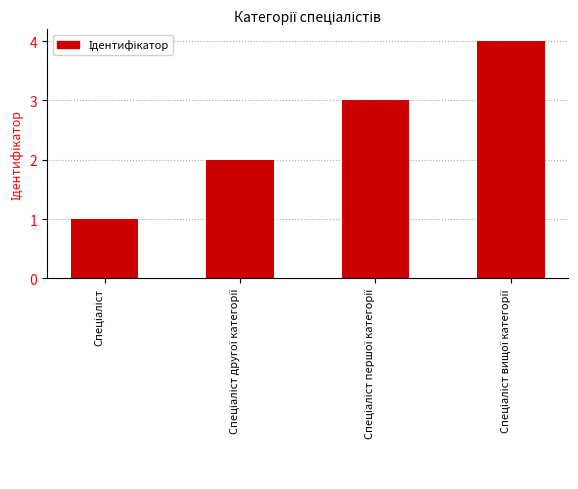

What is the sum of all values?

10